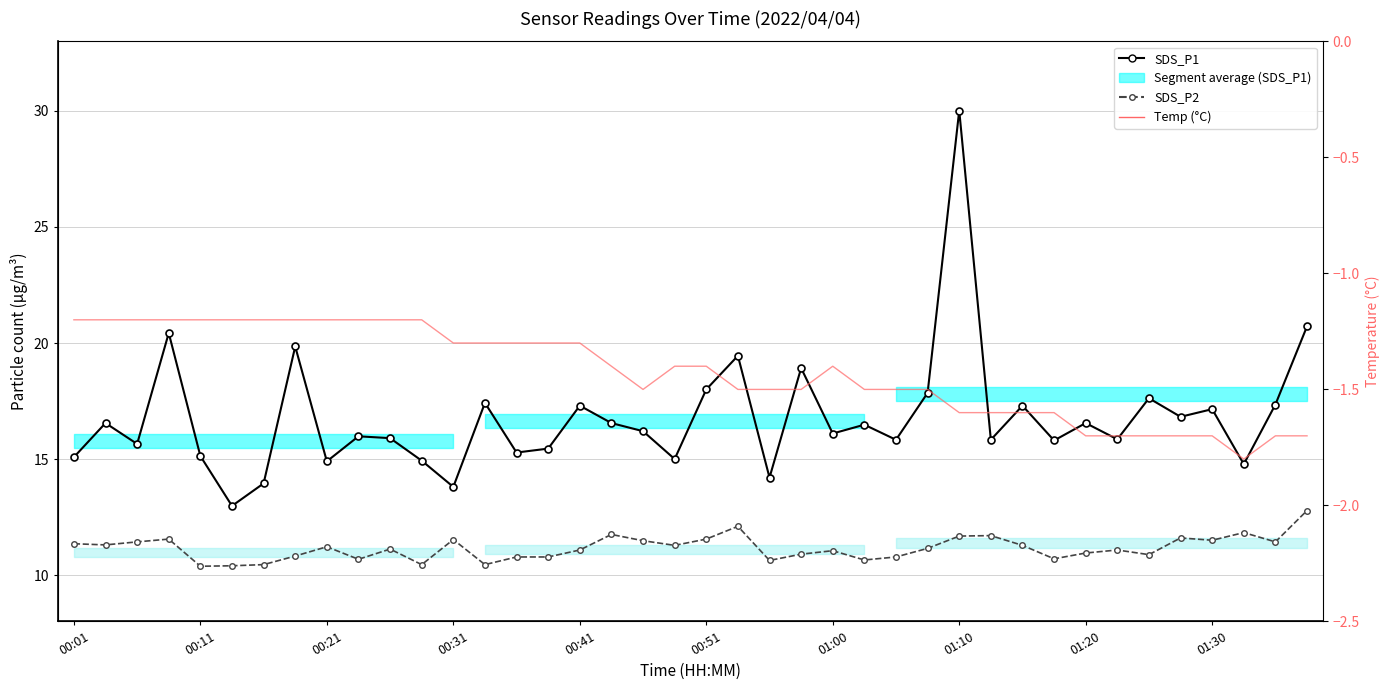

Reading right to left, transcribe all the data shown in this chart.

SDS_P1: 20.7	17.4	14.8	17.1	16.8	17.6	15.8	16.6	15.8	17.3	15.8	30.0	17.9	15.8	16.5	16.1	18.9	14.2	19.4	18.0	15.0	16.2	16.6	17.3	15.4	15.3	17.4	13.8	14.9	15.9	16.0	14.9	19.9	13.9	13.0	15.1	20.4	15.7	16.6	15.1
SDS_P2: 12.8	11.4	11.8	11.5	11.6	10.9	11.1	10.9	10.7	11.3	11.7	11.7	11.2	10.8	10.7	11.1	10.9	10.6	12.1	11.6	11.3	11.5	11.8	11.1	10.8	10.8	10.4	11.5	10.4	11.1	10.7	11.2	10.8	10.4	10.4	10.4	11.6	11.4	11.3	11.3
Temp (°C): -1.7	-1.7	-1.8	-1.7	-1.7	-1.7	-1.7	-1.7	-1.6	-1.6	-1.6	-1.6	-1.5	-1.5	-1.5	-1.4	-1.5	-1.5	-1.5	-1.4	-1.4	-1.5	-1.4	-1.3	-1.3	-1.3	-1.3	-1.3	-1.2	-1.2	-1.2	-1.2	-1.2	-1.2	-1.2	-1.2	-1.2	-1.2	-1.2	-1.2